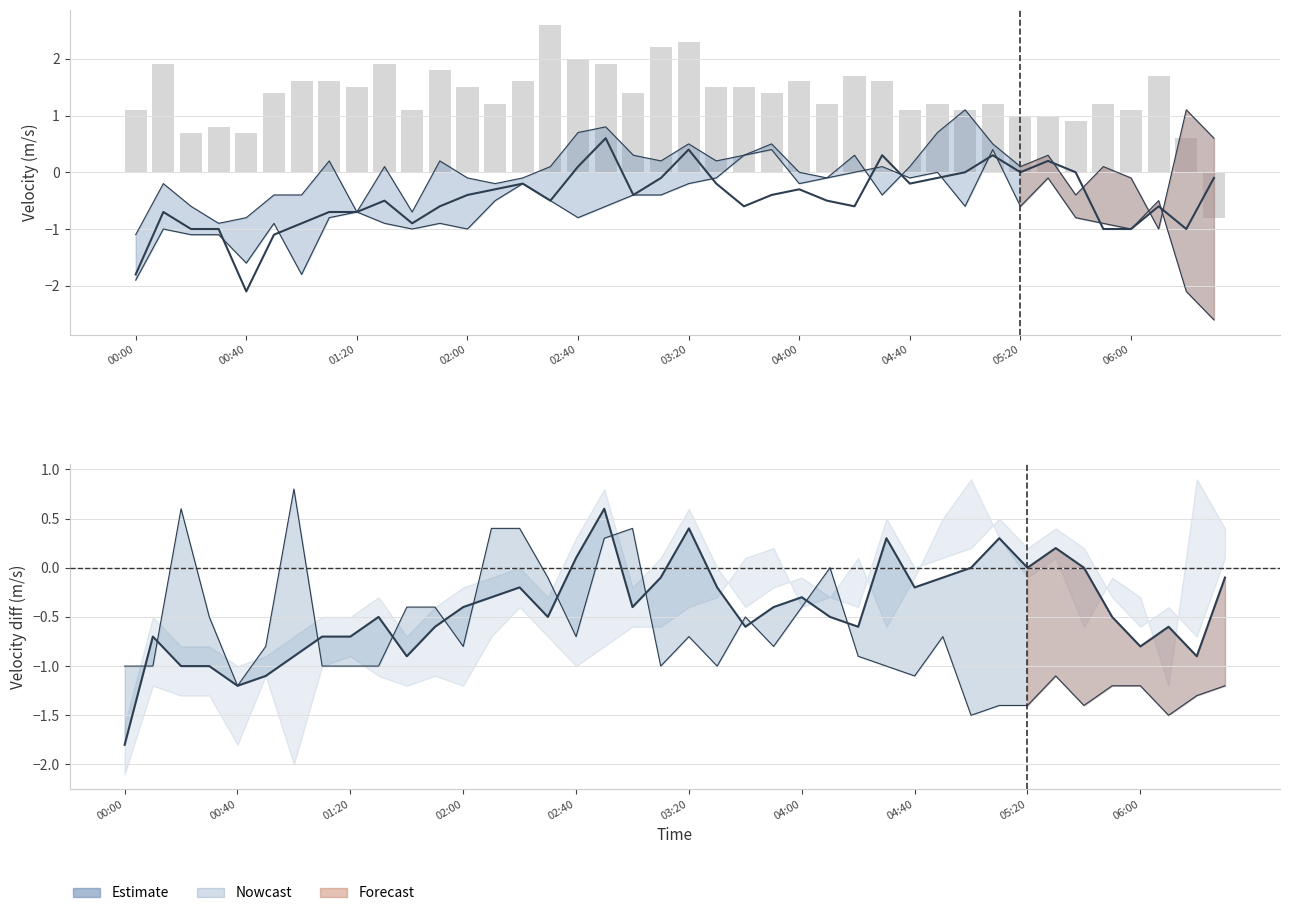

What is the ratio of the value at 17 to the value at 22?

1.3